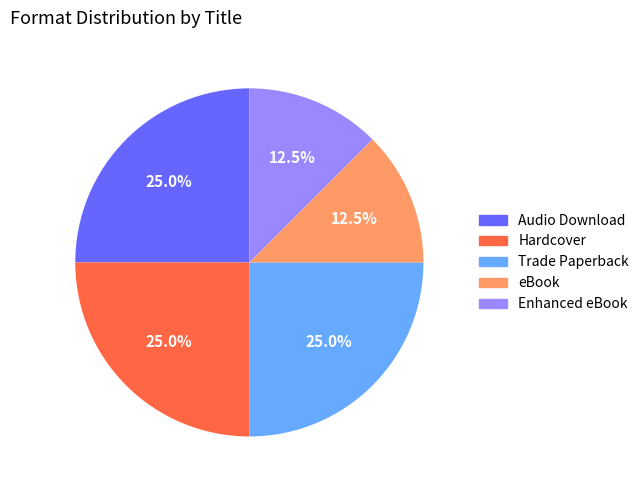

Approximately how many times larger is the value at Enhanced eBook compared to Hardcover?

0.5